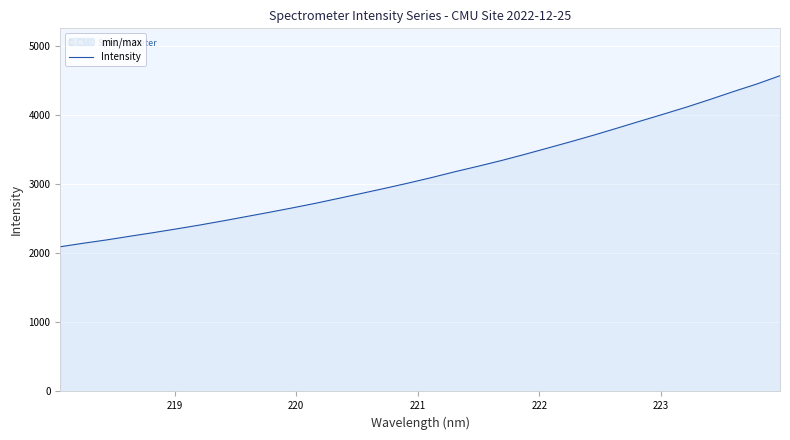

What is the greatest value displayed?

4564.8